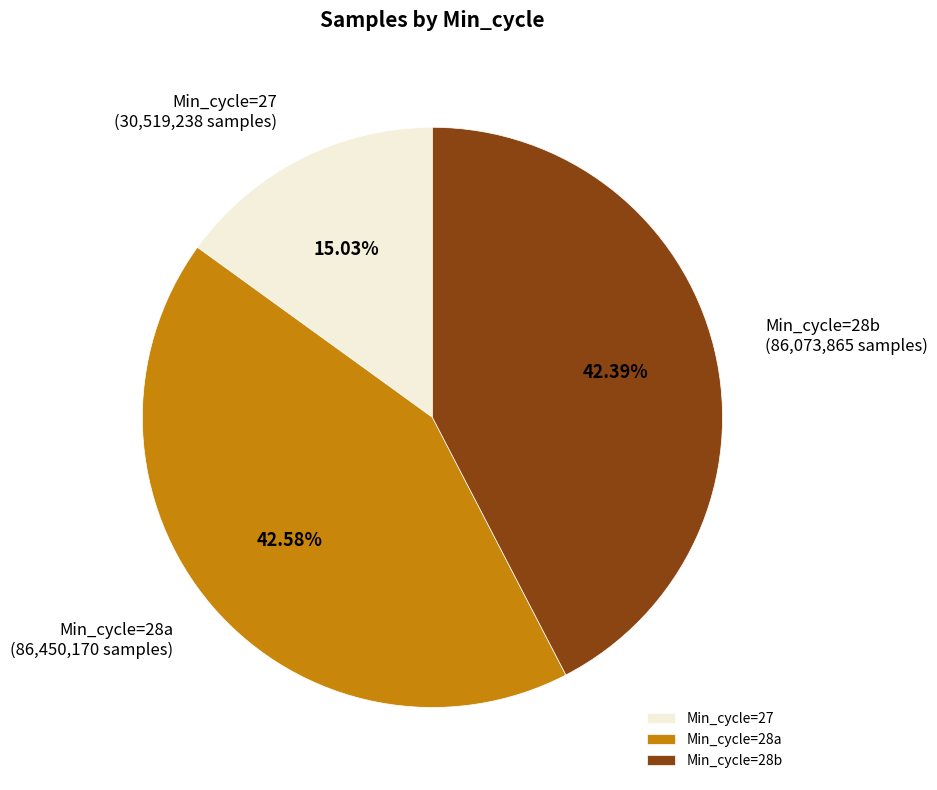

Does any single category account for the majority?

No